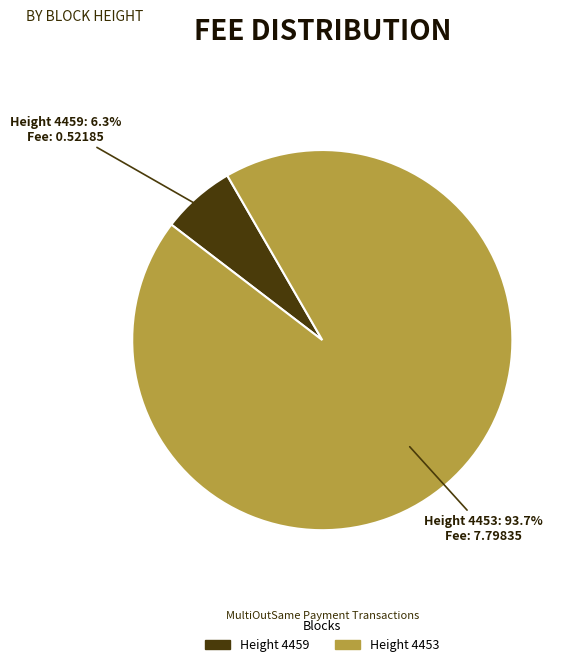

Rank the categories by value from lowest to highest.

Height 4459, Height 4453